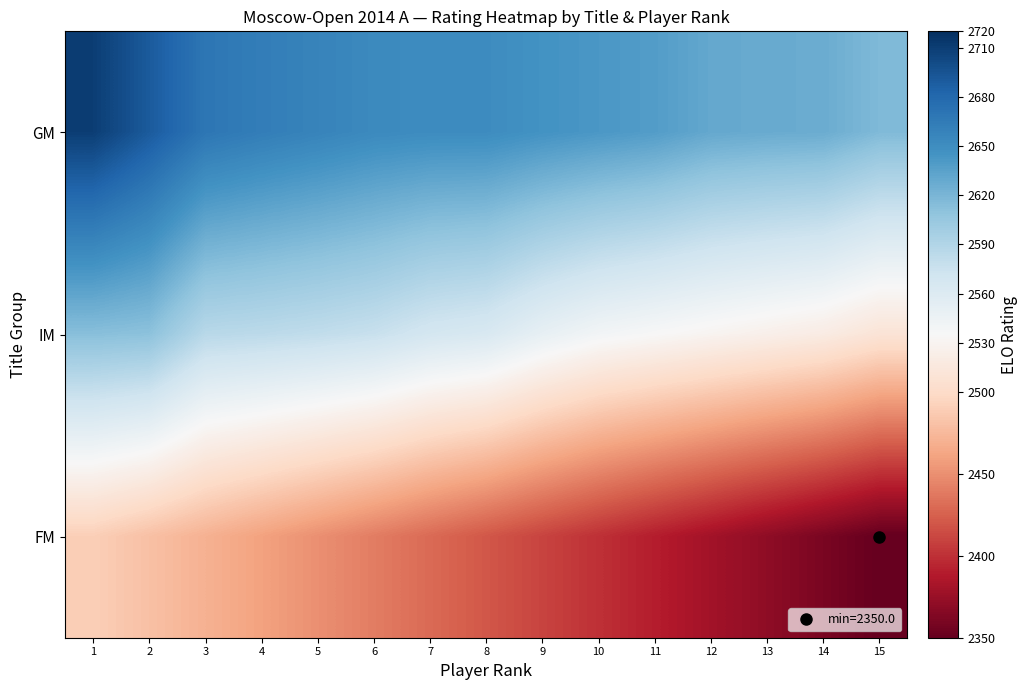

Reading left to right, list all the values displayed in this chart.

GM: 1=2710	2=2690	3=2669	4=2663	5=2658	6=2653	7=2651	8=2651	9=2646	10=2642	11=2638	12=2630	13=2628	14=2627	15=2617
IM: 1=2613	2=2611	3=2586	4=2584	5=2581	6=2577	7=2568	8=2564	9=2550	10=2540	11=2535	12=2530	13=2525	14=2520	15=2510
FM: 1=2490	2=2480	3=2470	4=2460	5=2450	6=2440	7=2430	8=2420	9=2410	10=2400	11=2390	12=2380	13=2370	14=2360	15=2350